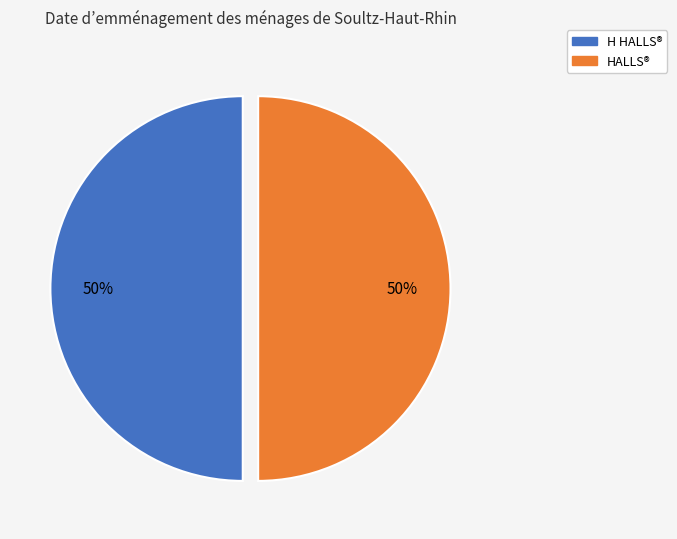

To the nearest percent, what is the combined percentage of H HALLS® and HALLS®?

100%